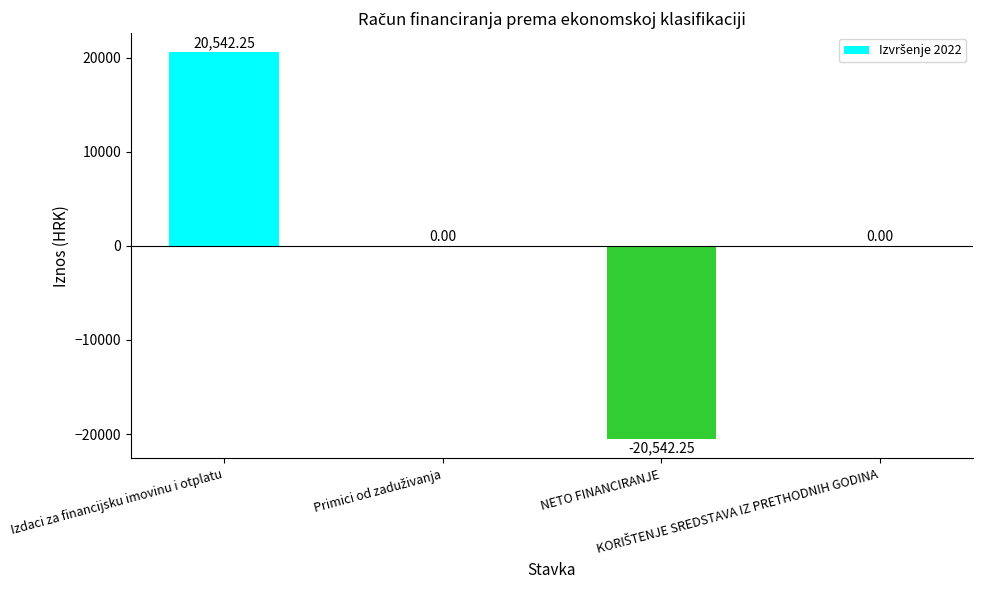

The chart shows a value of -20542.2 at NETO FINANCIRANJE. True or false?

True